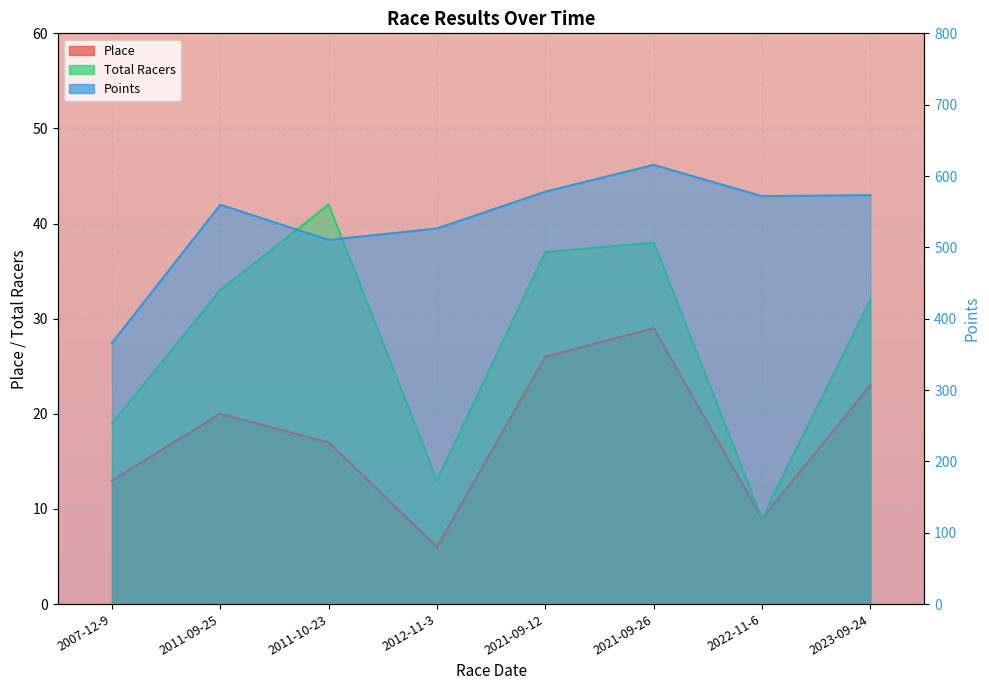

What are all the series names shown in the legend?

Place, Total Racers, Points